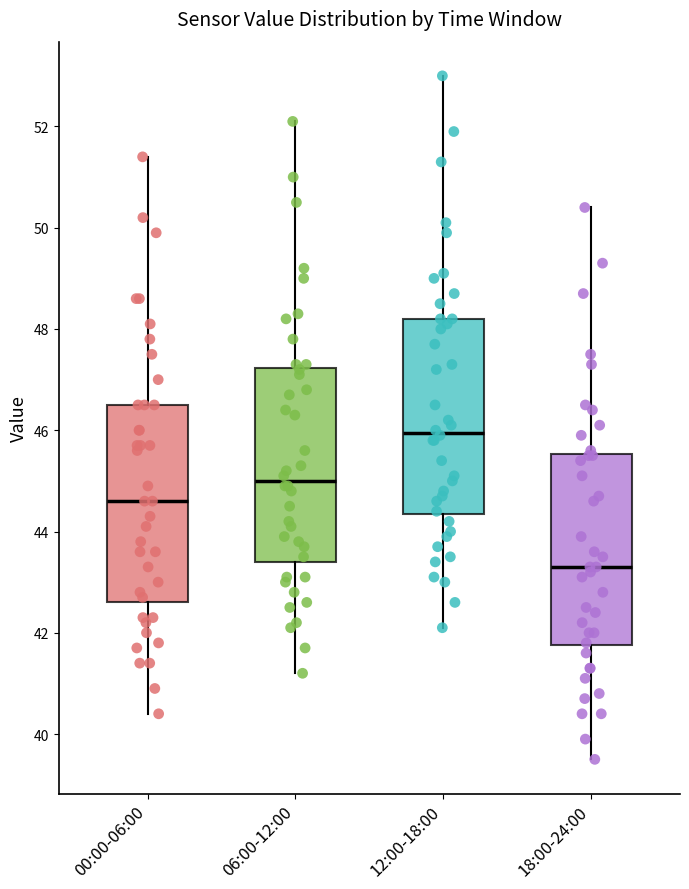

Which box's median line is the lowest?

18:00-24:00